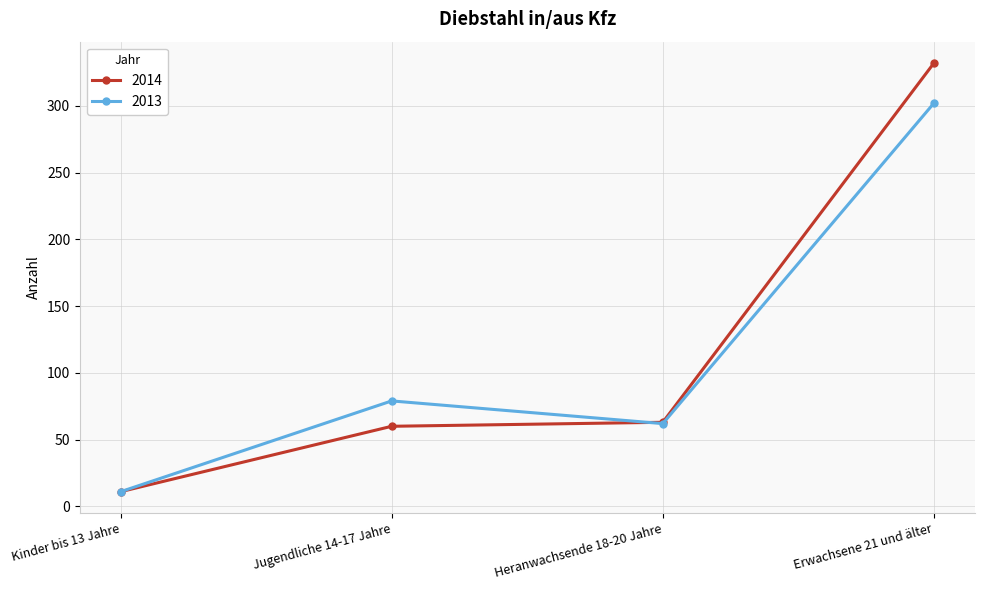

How many data points does each series have?

4